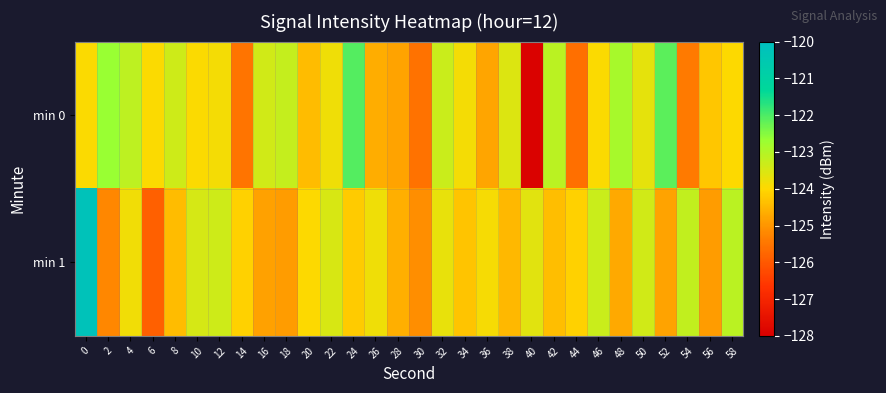

Which series has the largest range (max minus min)?

min 0